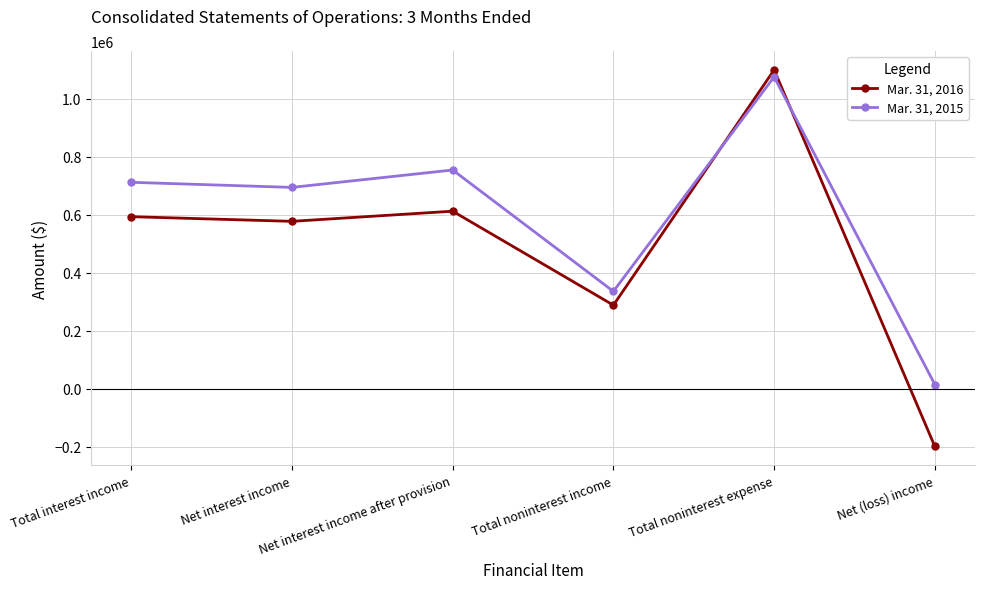

What is the sum of the Mar. 31, 2016 values at Total noninterest expense and Net interest income after provision?

1711802